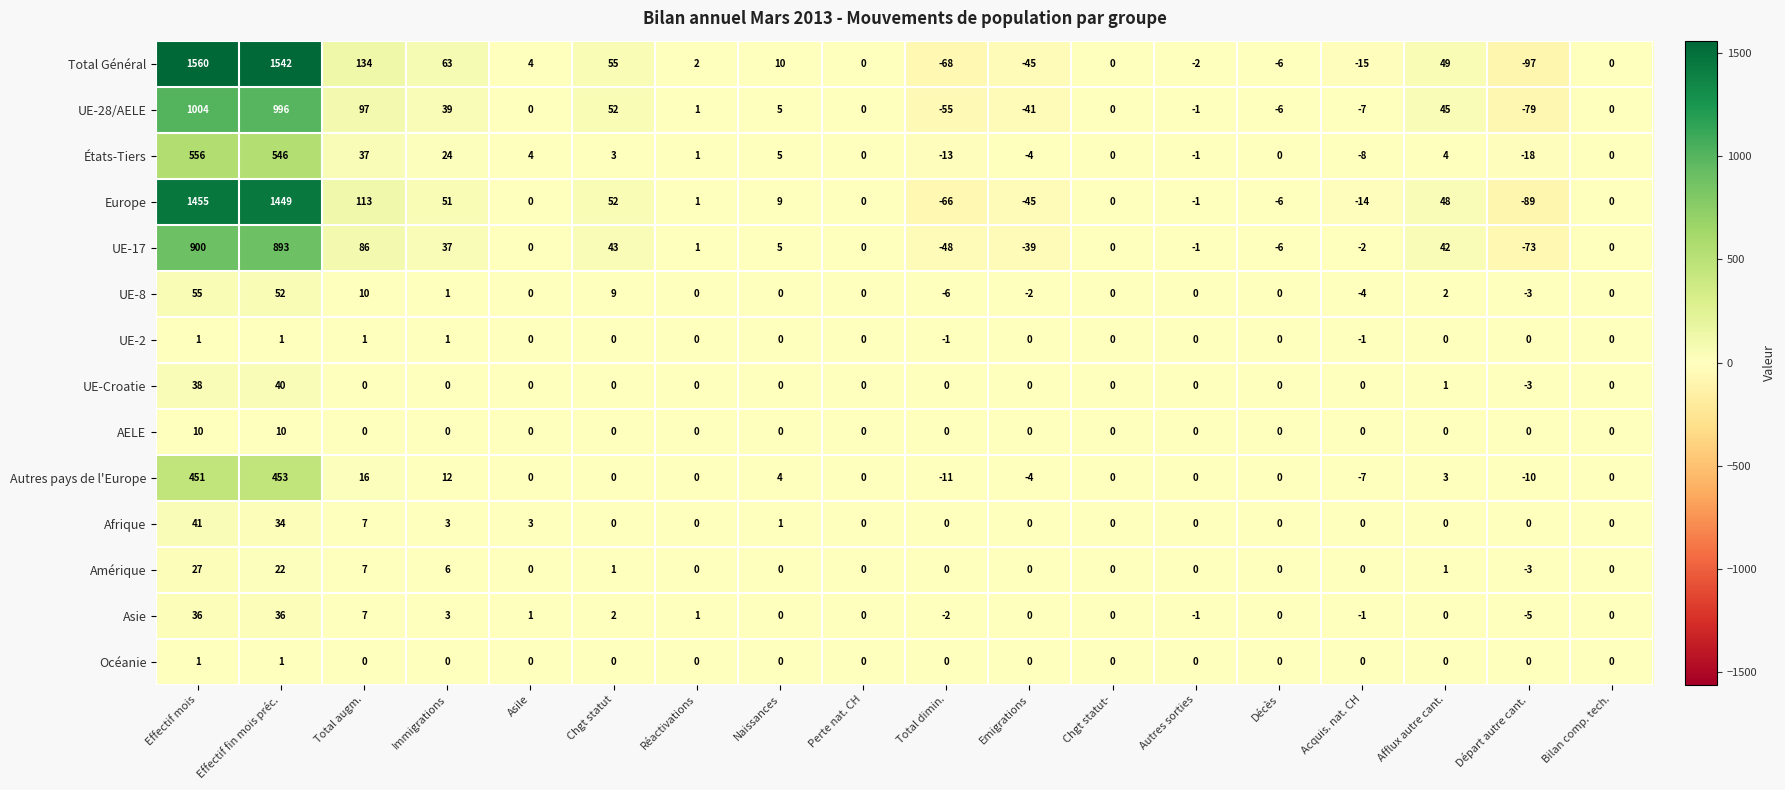

How many values in UE-2 are below zero?

2